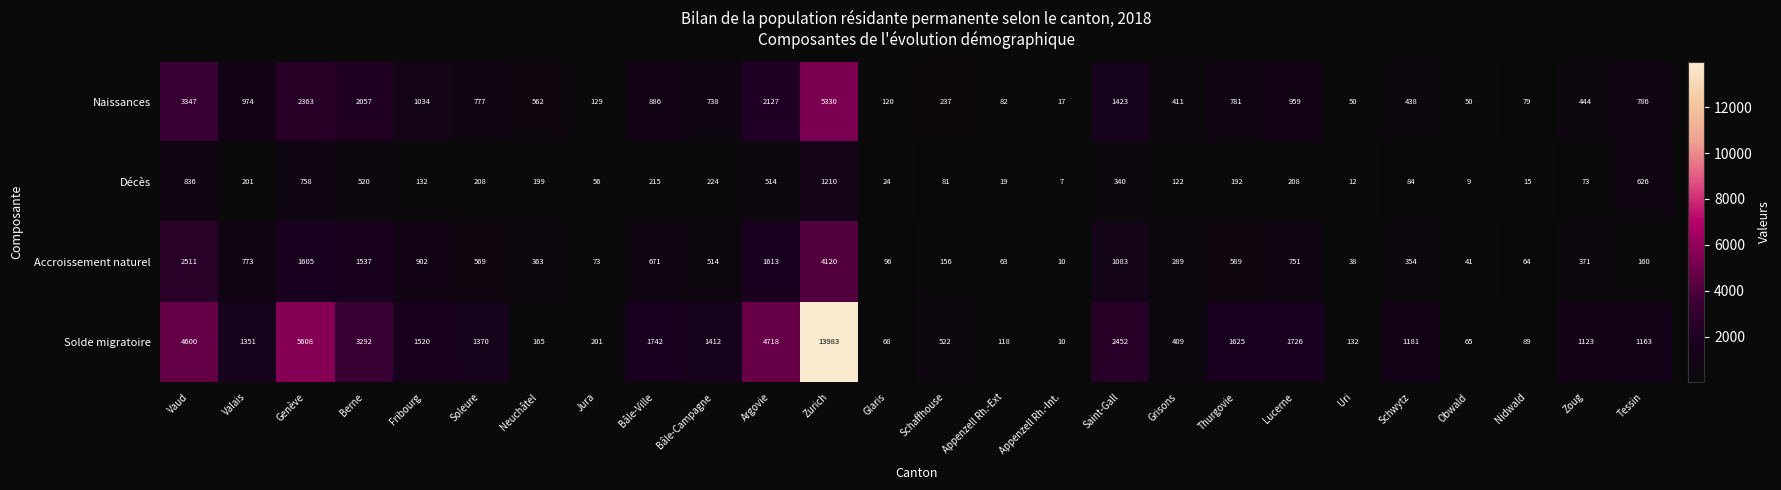

What is the difference between the second highest and second lowest values in the Décès series?

827